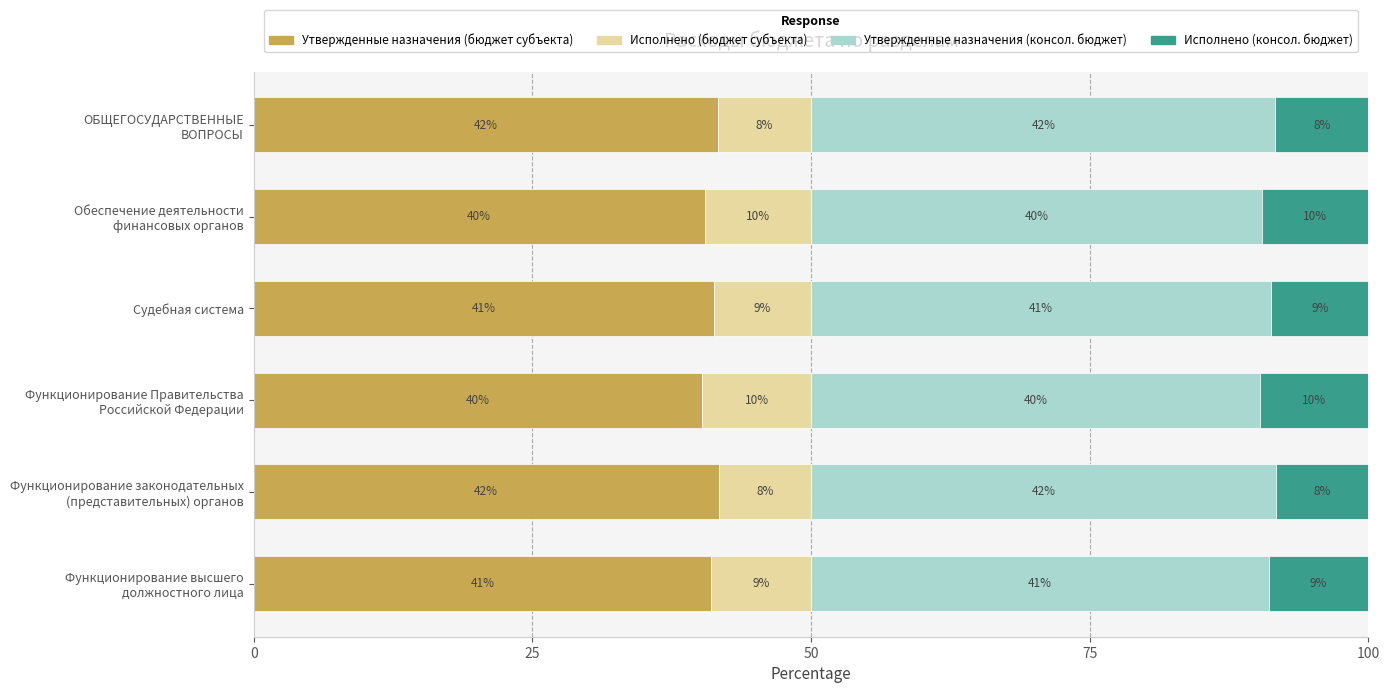

What are all the series names shown in the legend?

Утвержденные назначения (бюджет субъекта), Исполнено (бюджет субъекта), Утвержденные назначения (консол. бюджет), Исполнено (консол. бюджет)